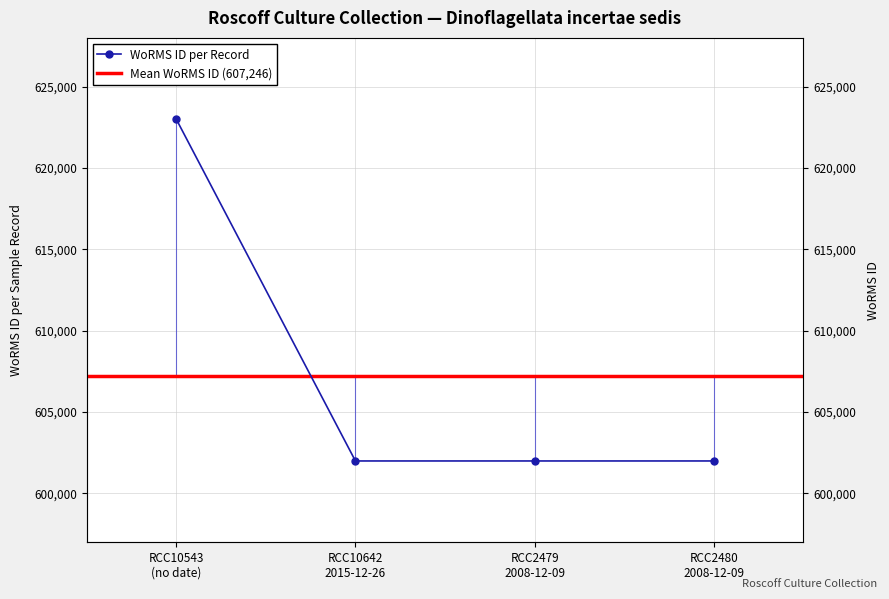

What is the maximum value shown in the chart?

623007